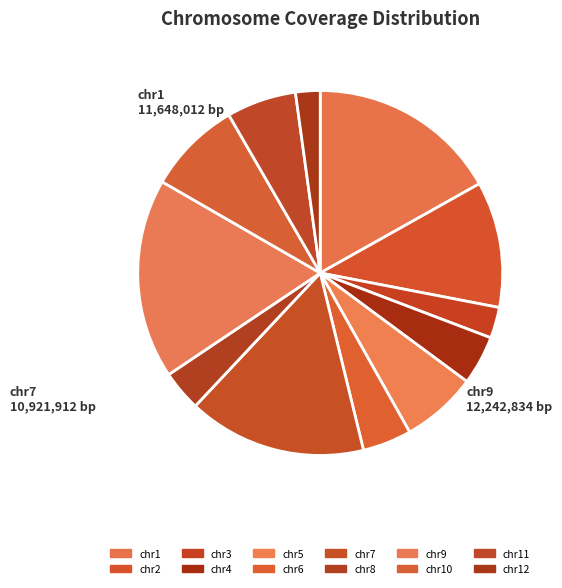

Rank the categories by value from lowest to highest.

chr12, chr3, chr8, chr6, chr4, chr11, chr5, chr10, chr2, chr7, chr1, chr9